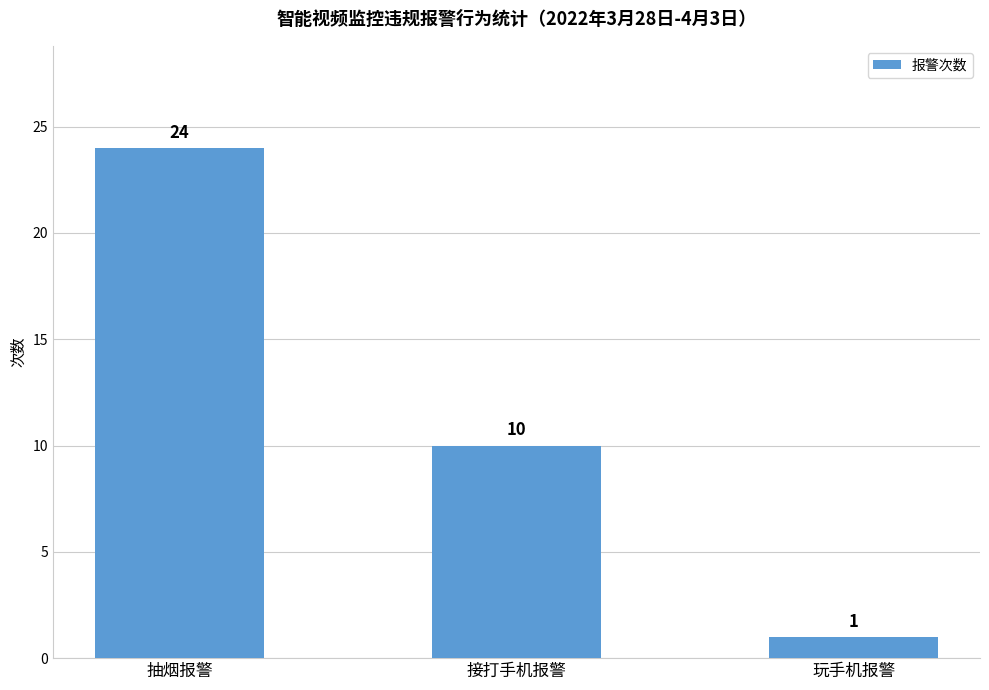

At which category does the chart reach its peak across all series?

抽烟报警